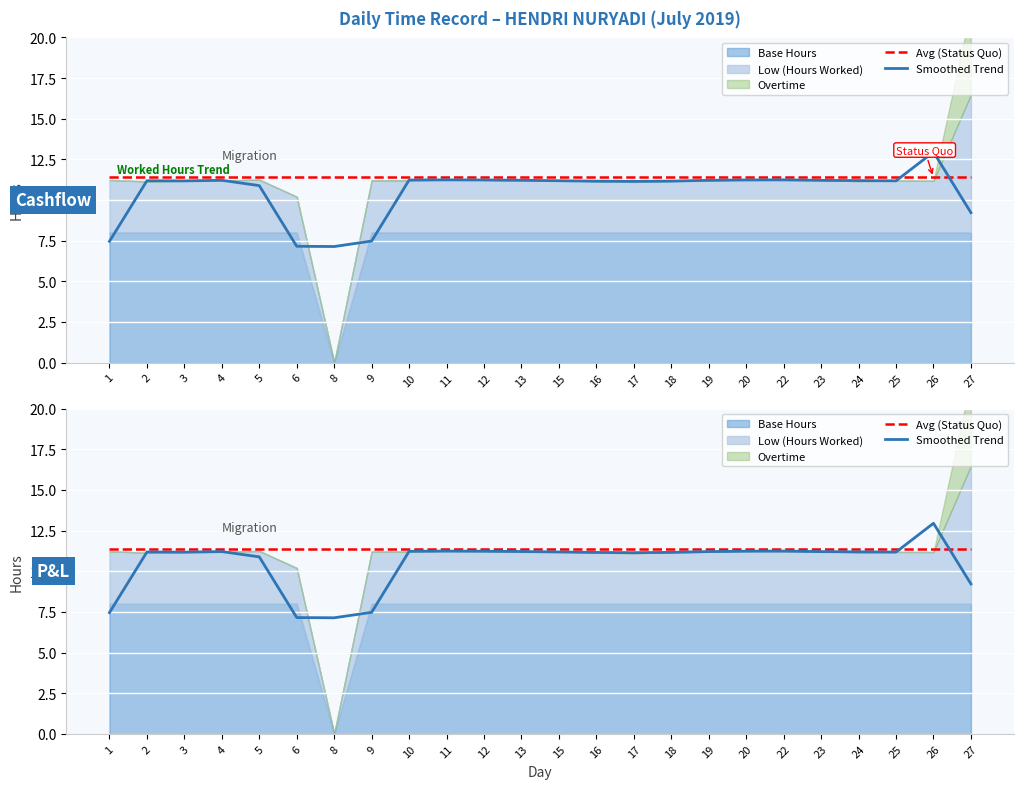

Which series changed the most between 12 and 19?

Smoothed Trend